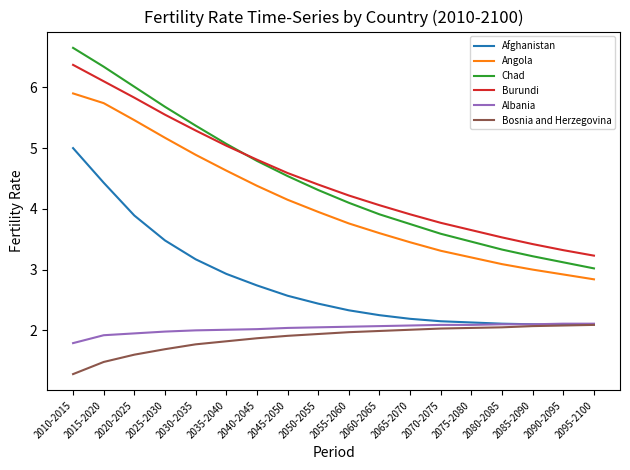

What is the average value of the Angola series?

4.1